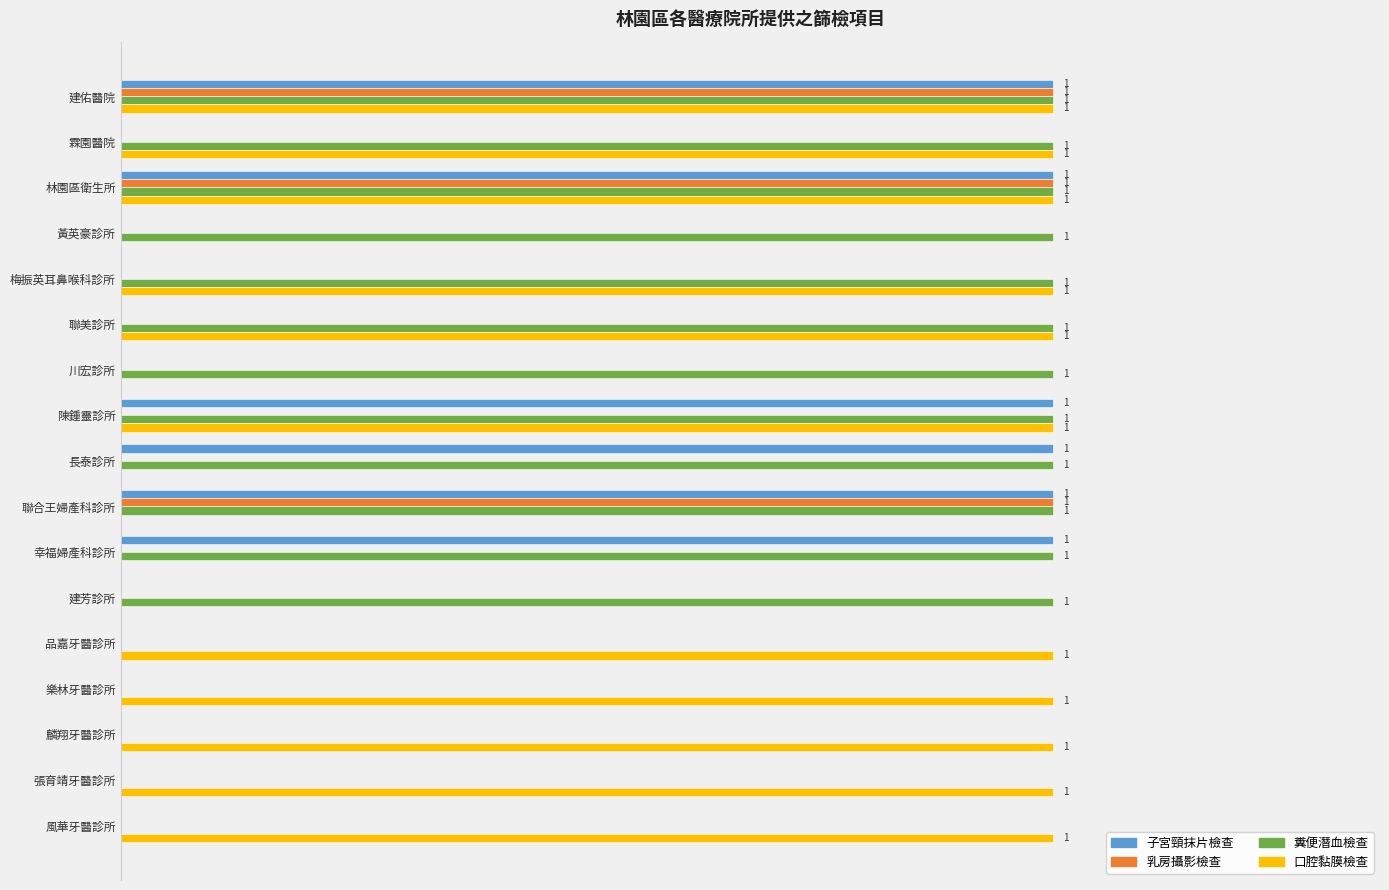

What are all the series names shown in the legend?

子宮頸抹片檢查, 乳房攝影檢查, 糞便潛血檢查, 口腔黏膜檢查